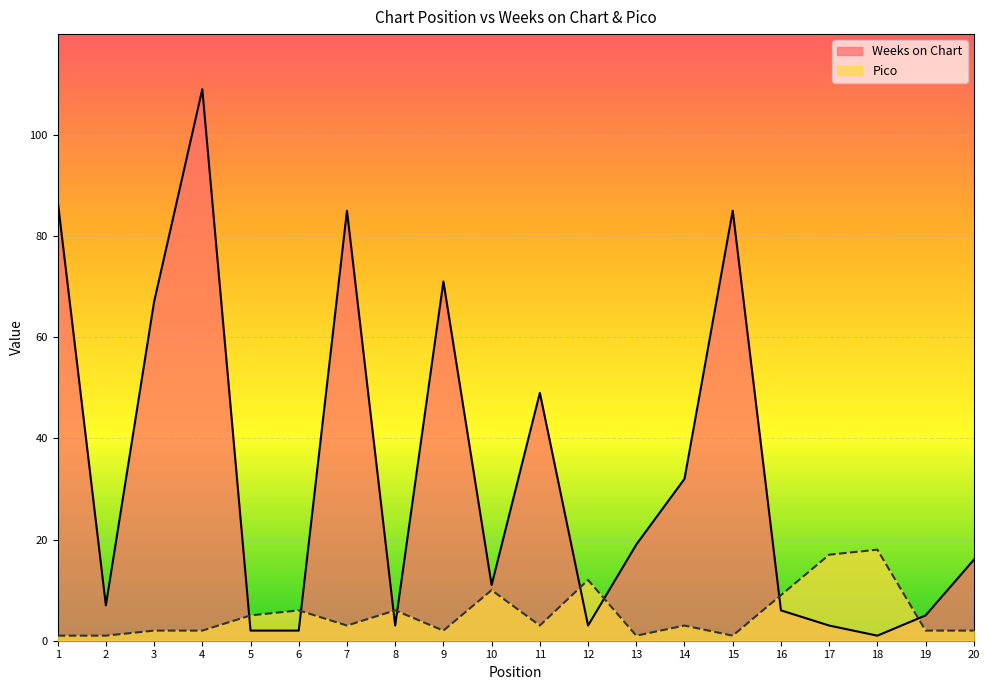

What is the difference between the second highest and minimum values in the Pico series?

16